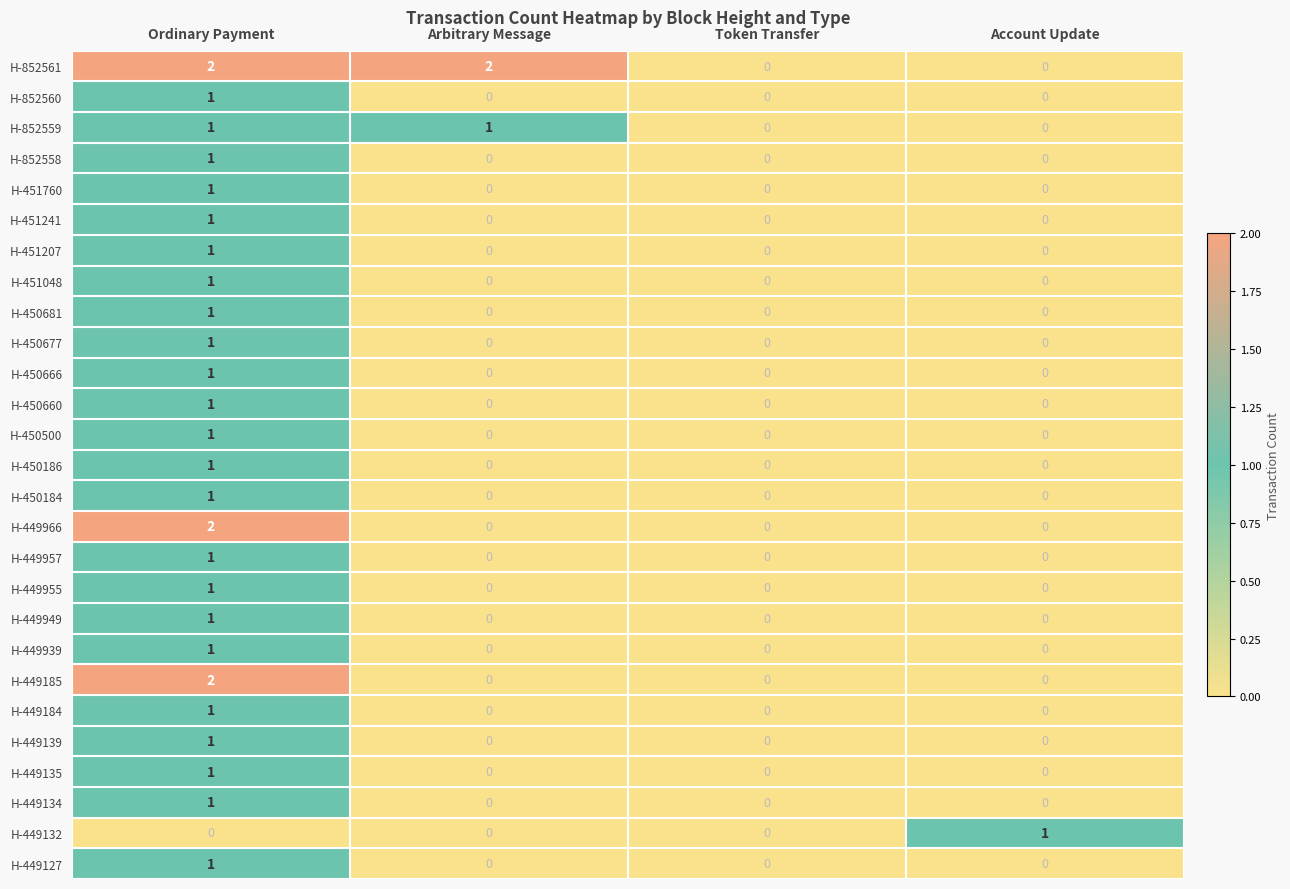

The value of H-852560 at Arbitrary Message is 0. True or false?

True